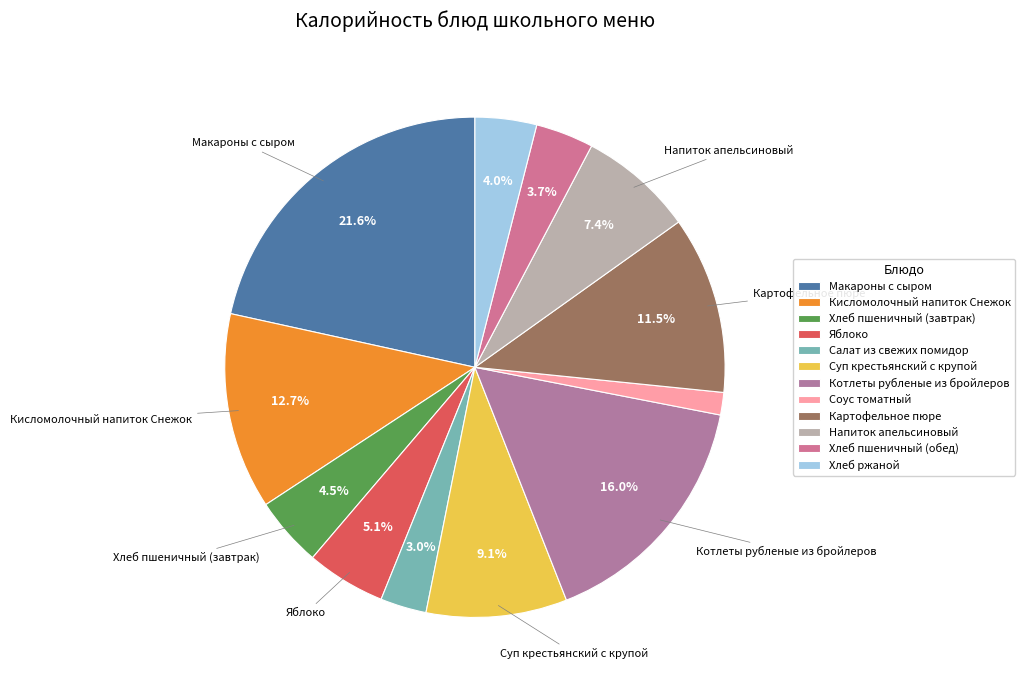

Which slice is the smallest?

Соус томатный